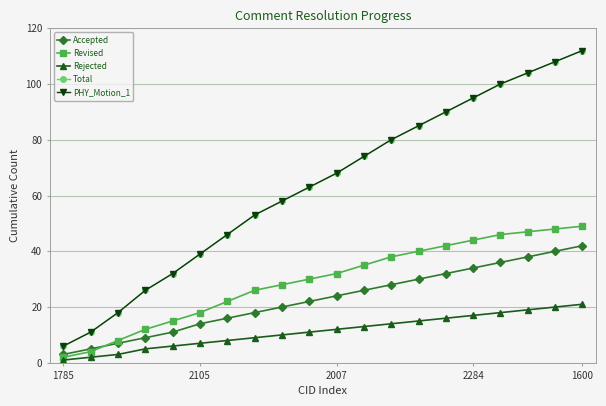

Where is Rejected nearest to the value 11?

9